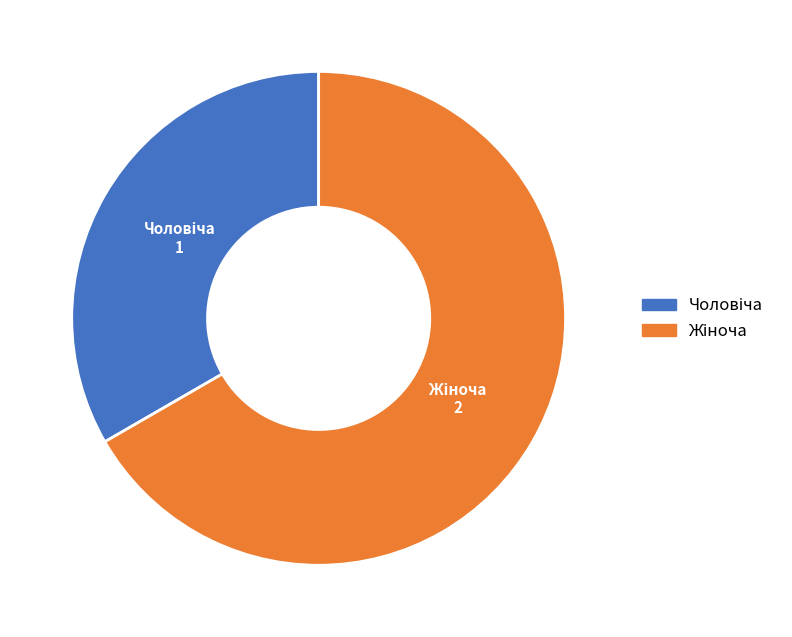

How many segments does this pie chart have?

2